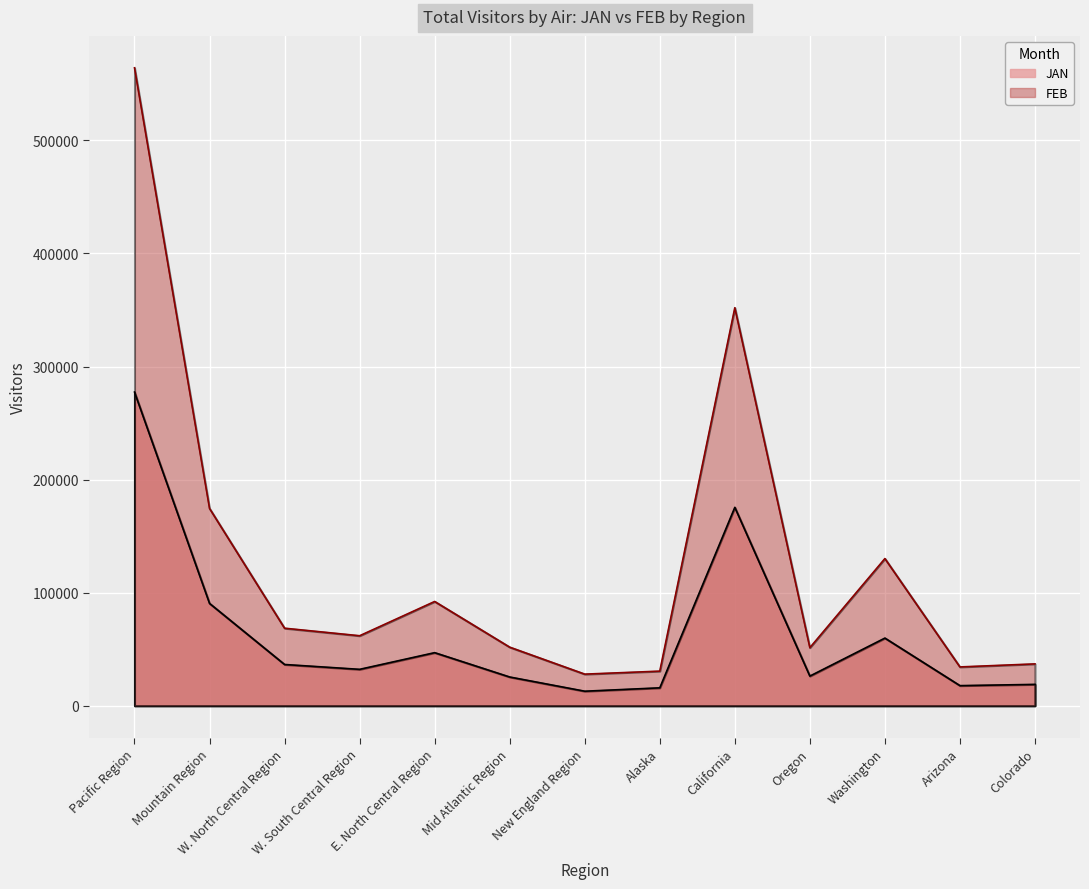

What is the approximate value of FEB at Colorado?

37028.1